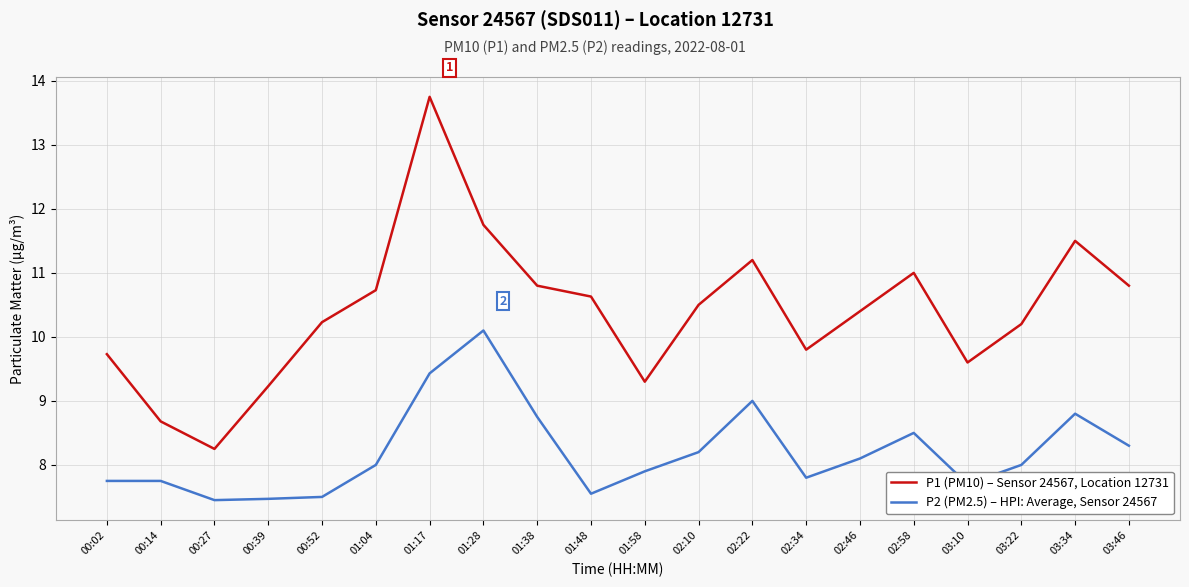

True or false: P2 (PM2.5) – HPI: Average, Sensor 24567 and P1 (PM10) – Sensor 24567, Location 12731 intersect in this chart.

False